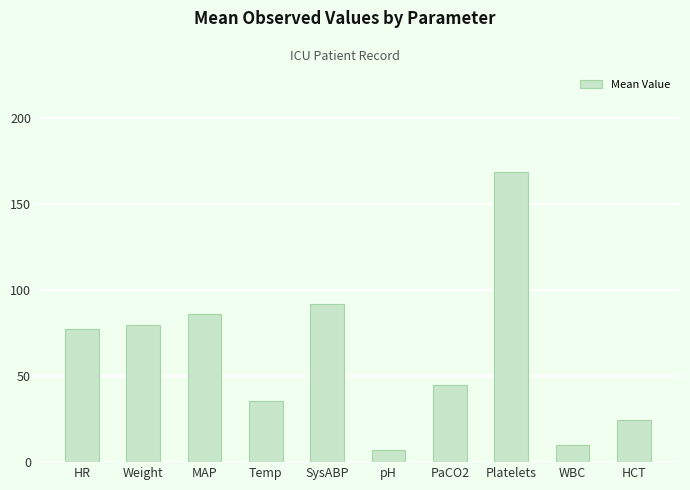

Reading left to right, transcribe all the data shown in this chart.

HR=77.3	Weight=80.0	MAP=86.0	Temp=35.8	SysABP=92.0	pH=7.3	PaCO2=45.0	Platelets=169.0	WBC=10.2	HCT=24.7